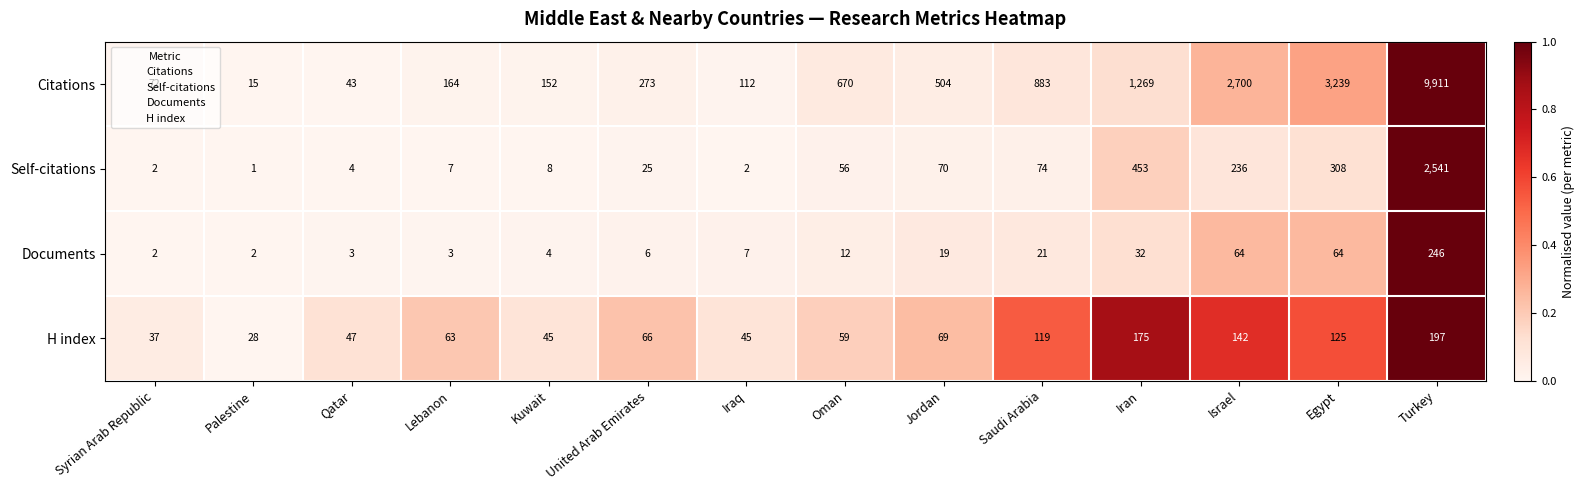

Rank the series at Qatar from lowest to highest value.

Documents, Self-citations, Citations, H index